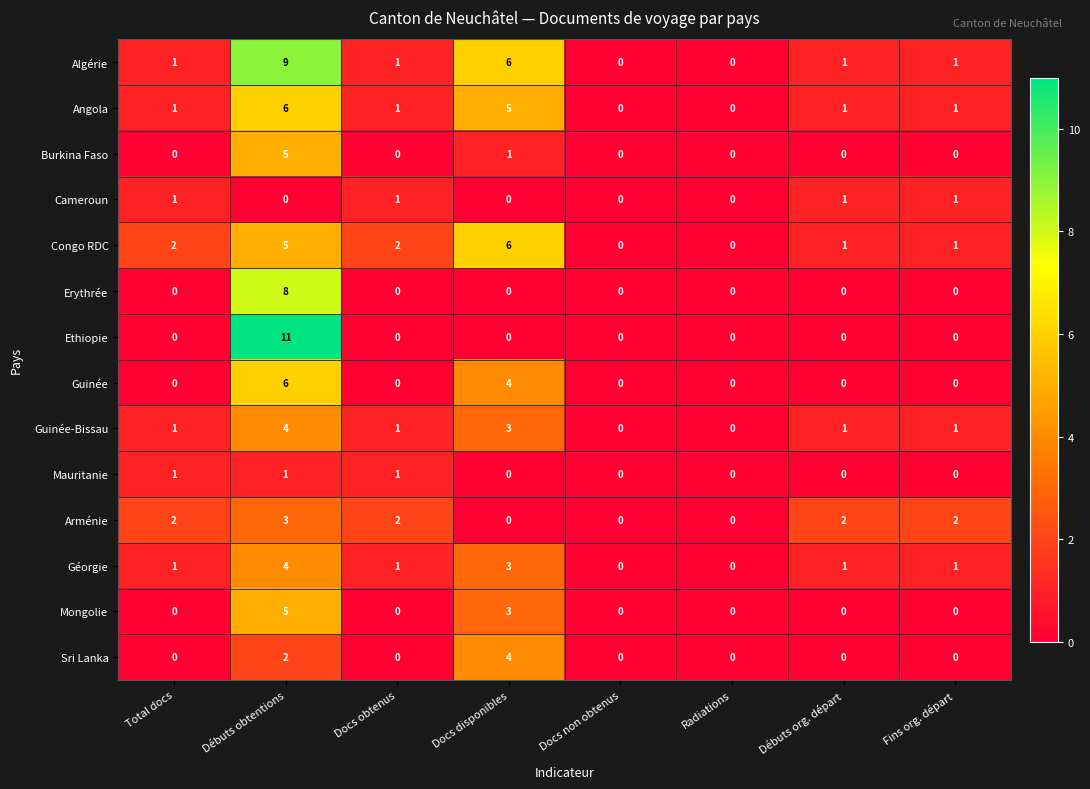

What is the difference between the maximum and second lowest values in the Mongolie series?

5